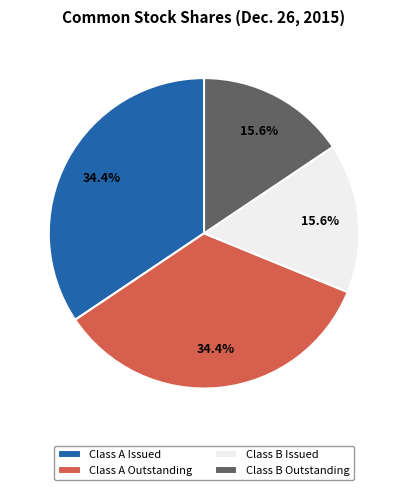

Between Class A Issued and Class B Outstanding, which is larger?

Class A Issued